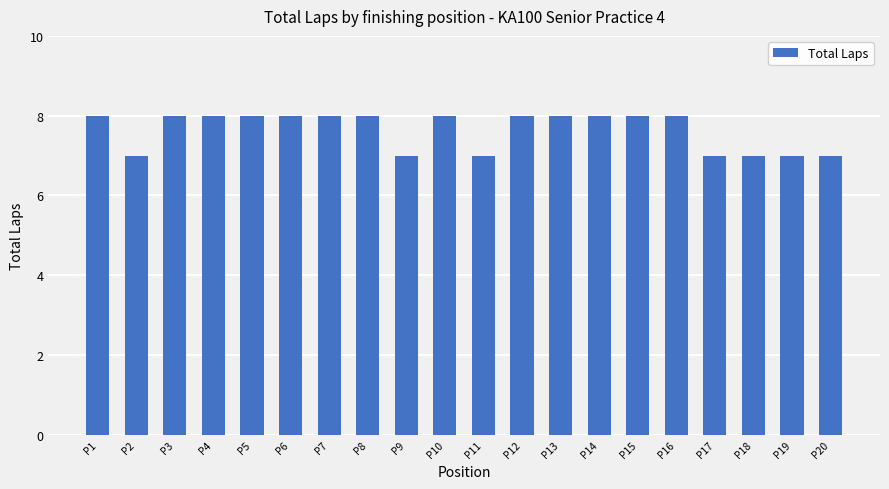

Is it true that the value at P3 is 2?

False